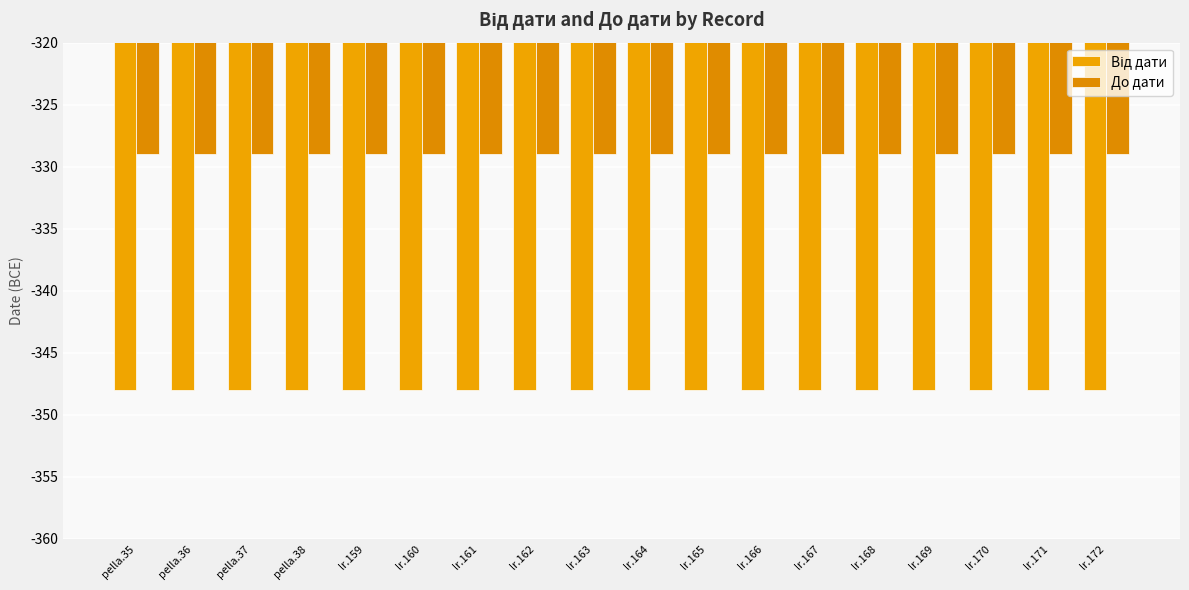

What is the highest value of the До дати series?

-329